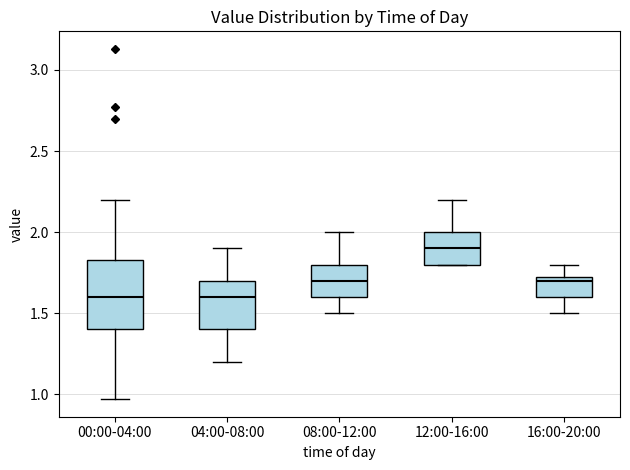

Where does the upper whisker of the box for 00:00-04:00 end on the y-axis? The values are not printed on the chart, so give them approximately, as read against the axis.

2.20